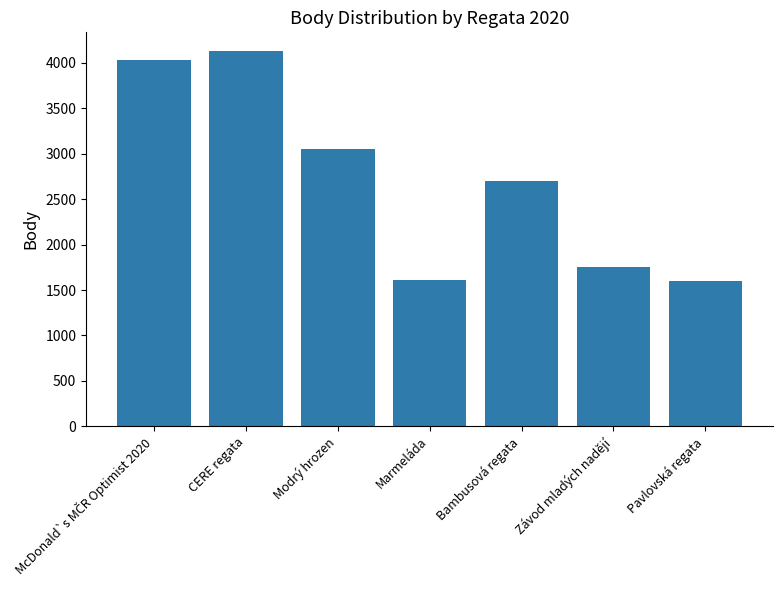

What is the change in value from Modrý hrozen to Bambusová regata?

-354